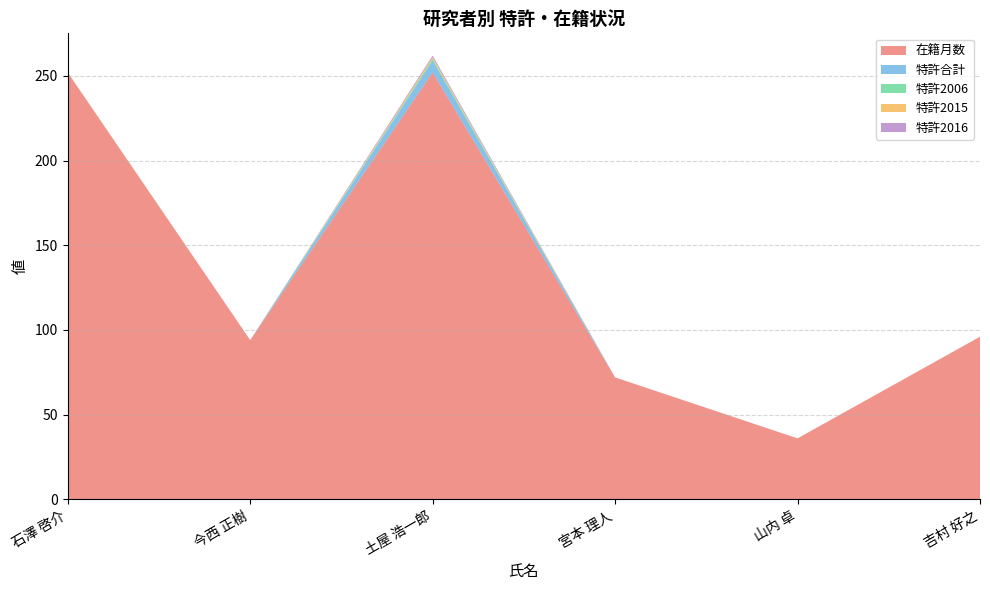

How many 特許2016 values are between 0 and 1?

6